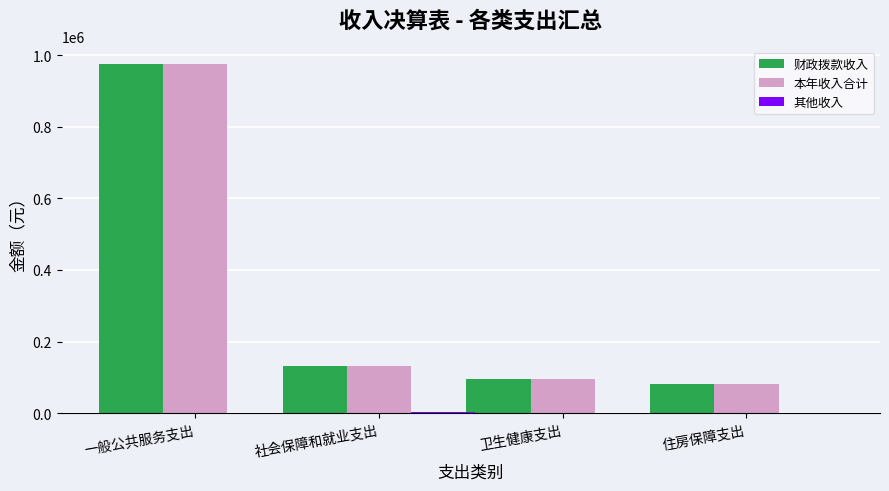

What is the total value across all series at 一般公共服务支出?

1950671.6